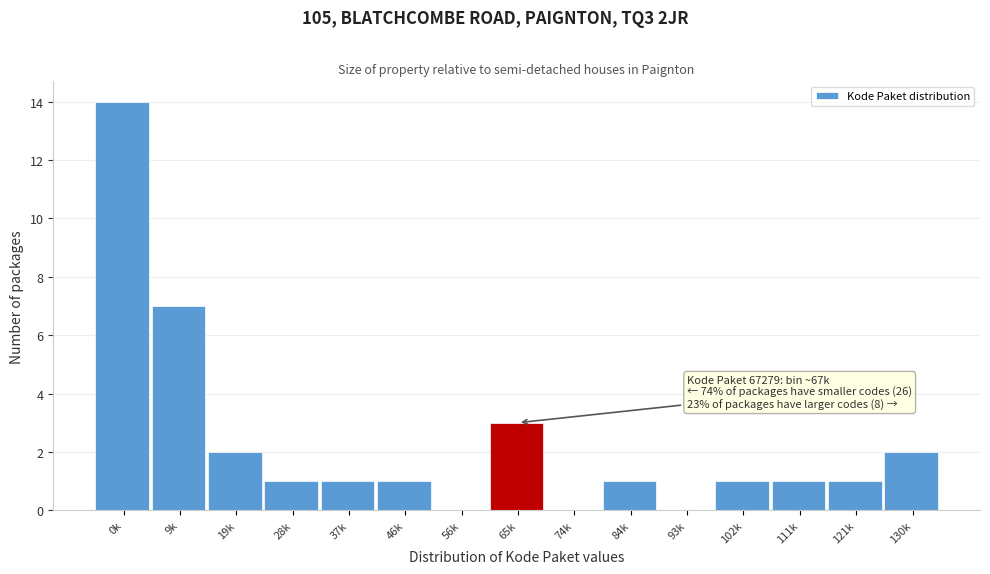

Reading left to right, extract all data points from this chart.

0k=14	9k=7	19k=2	28k=1	37k=1	46k=1	56k=0	65k=3	74k=0	84k=1	93k=0	102k=1	111k=1	121k=1	130k=2